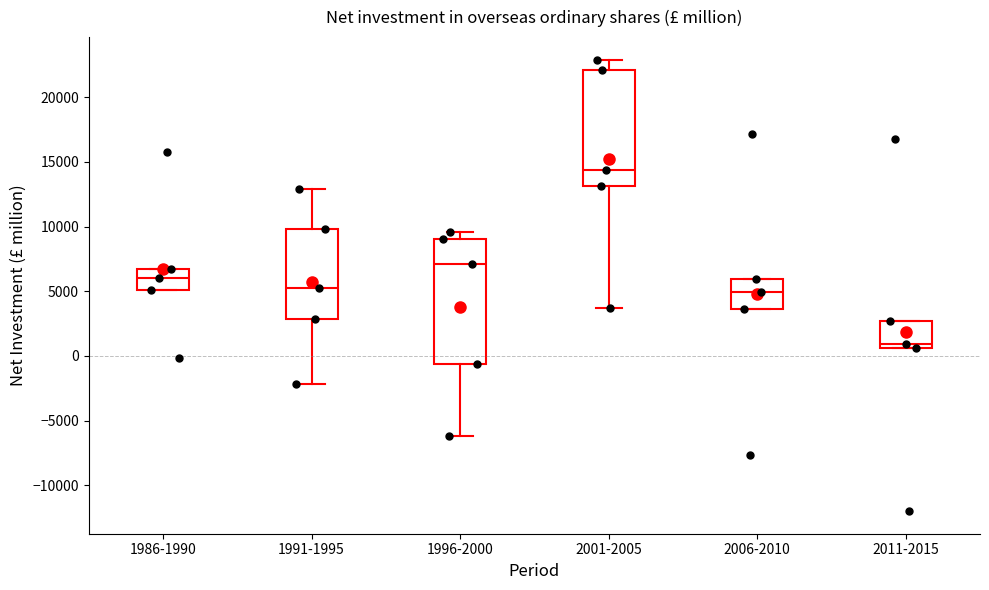

Which box's median line is the highest?

2001-2005